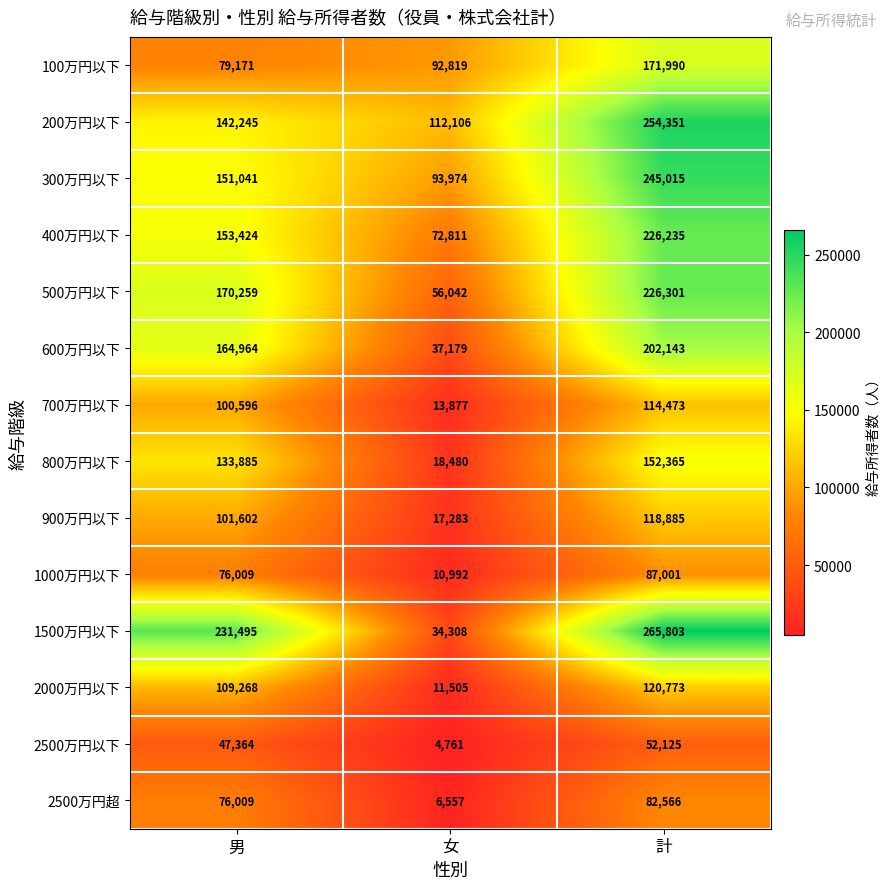

At which category is the sum across all series the highest?

計